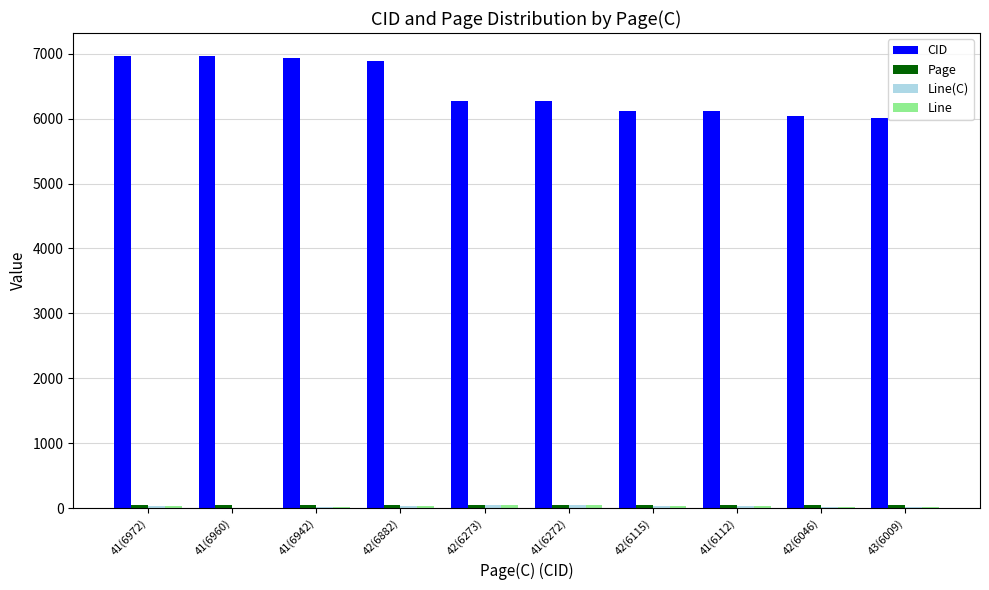

Which series has the largest total across all categories?

CID